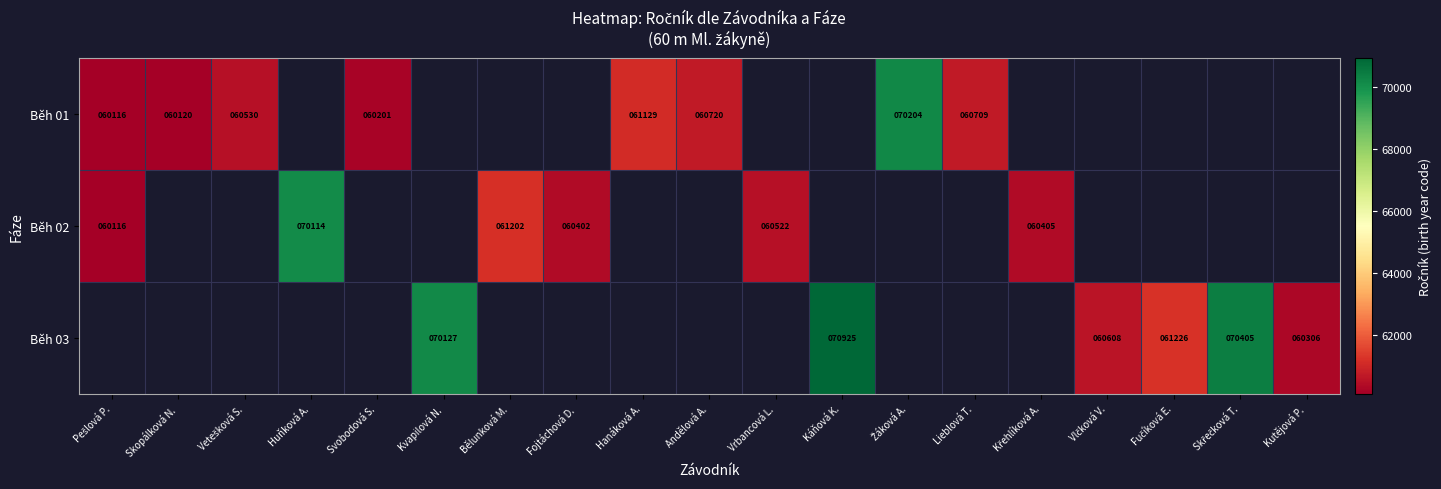

The value of Běh 01 at Hanáková A. is 61129. True or false?

True